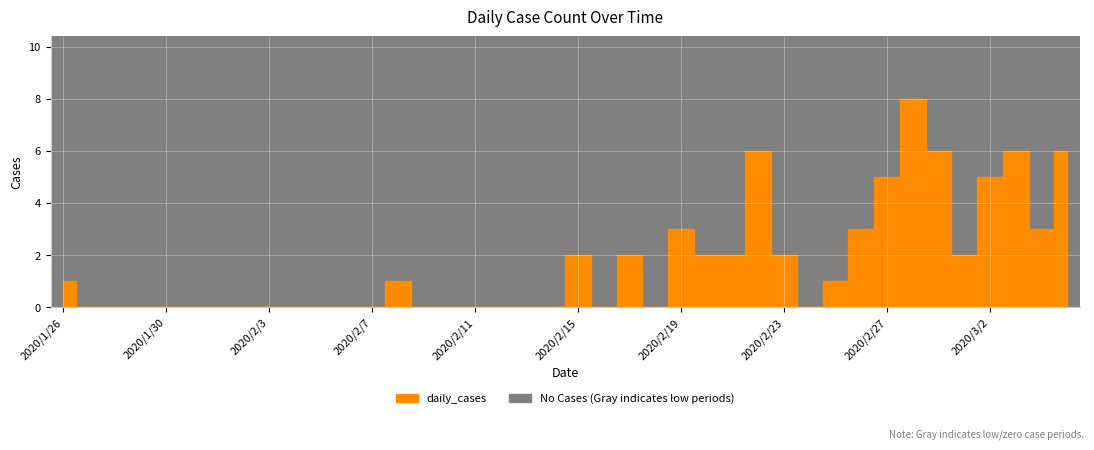

True or false: the data shows 0 at 2020/2/10.

True